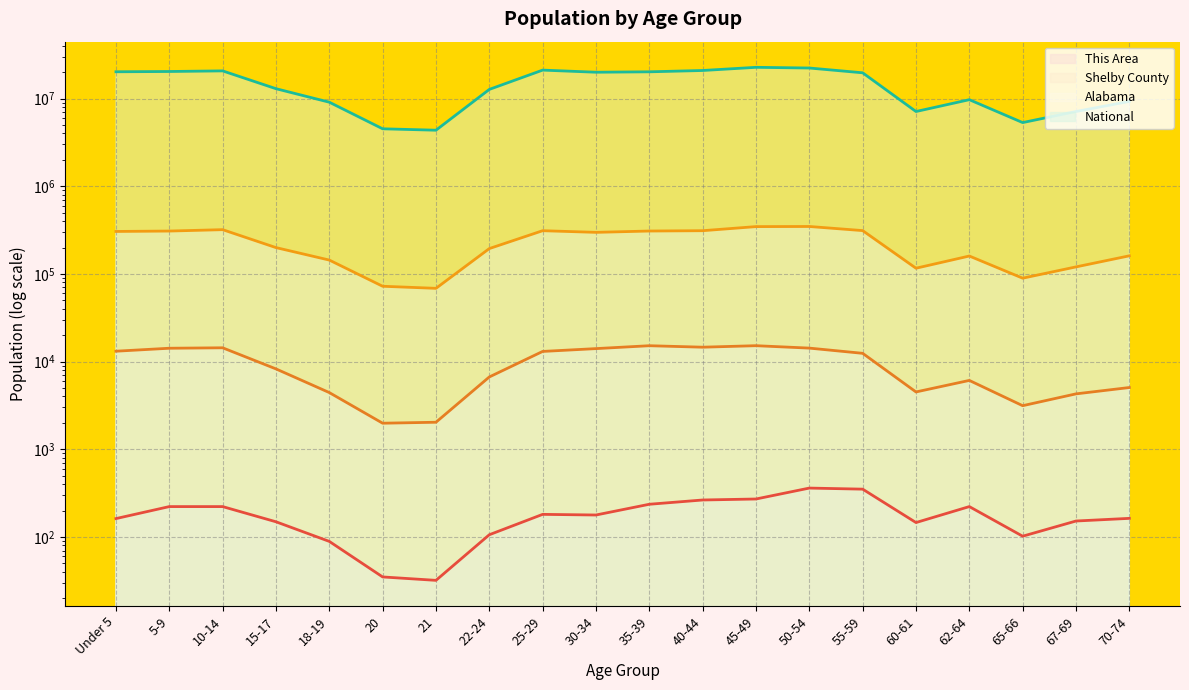

What is the average value of the Alabama series?

224622